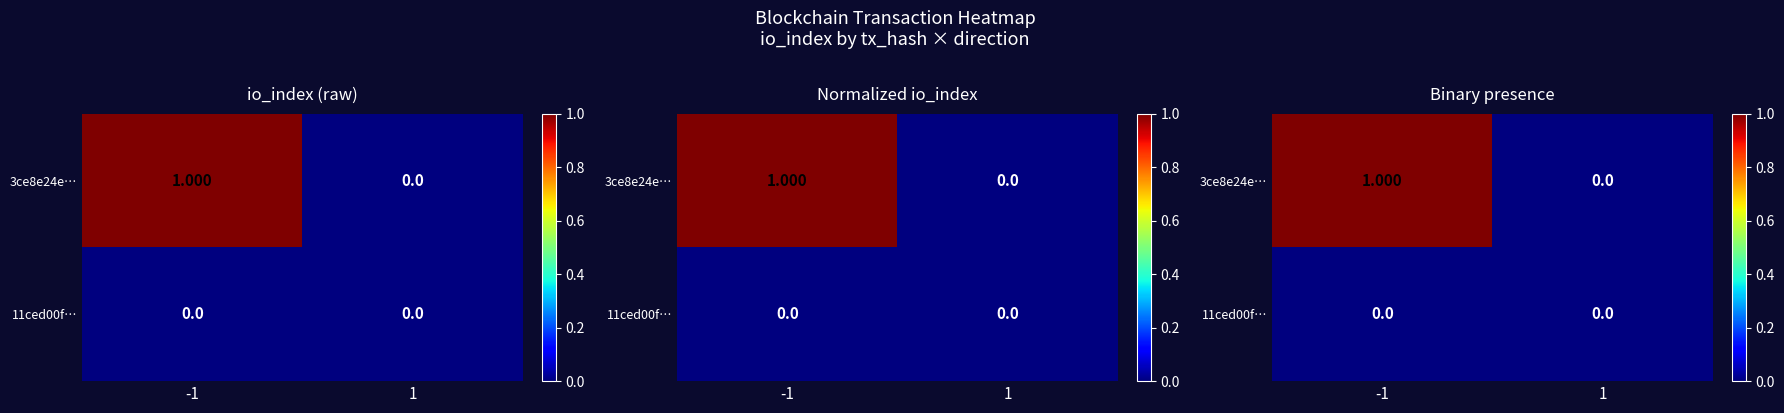

Which category has the highest value across all series?

-1